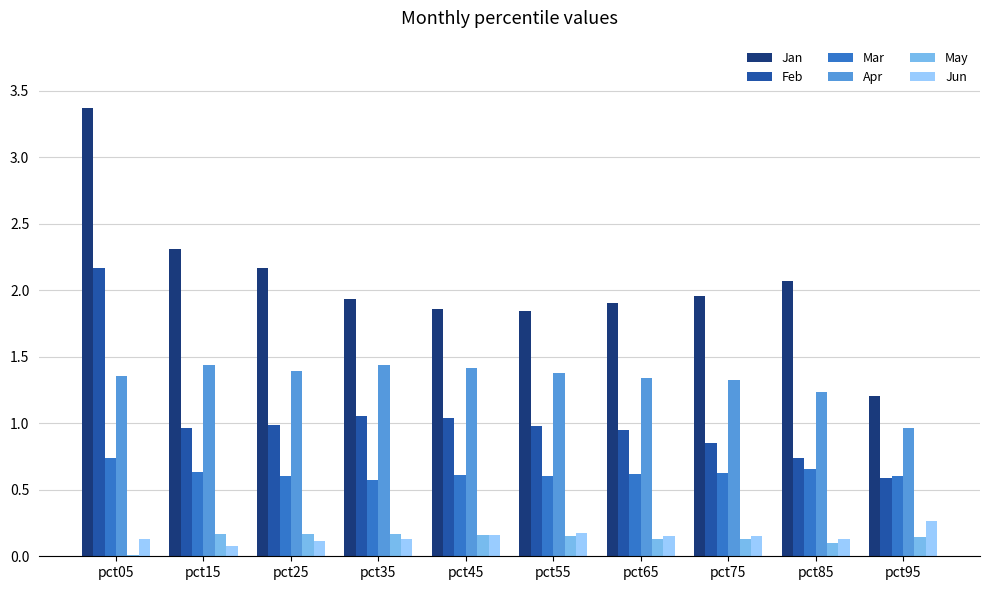

What is the sum of all Apr values?

13.3